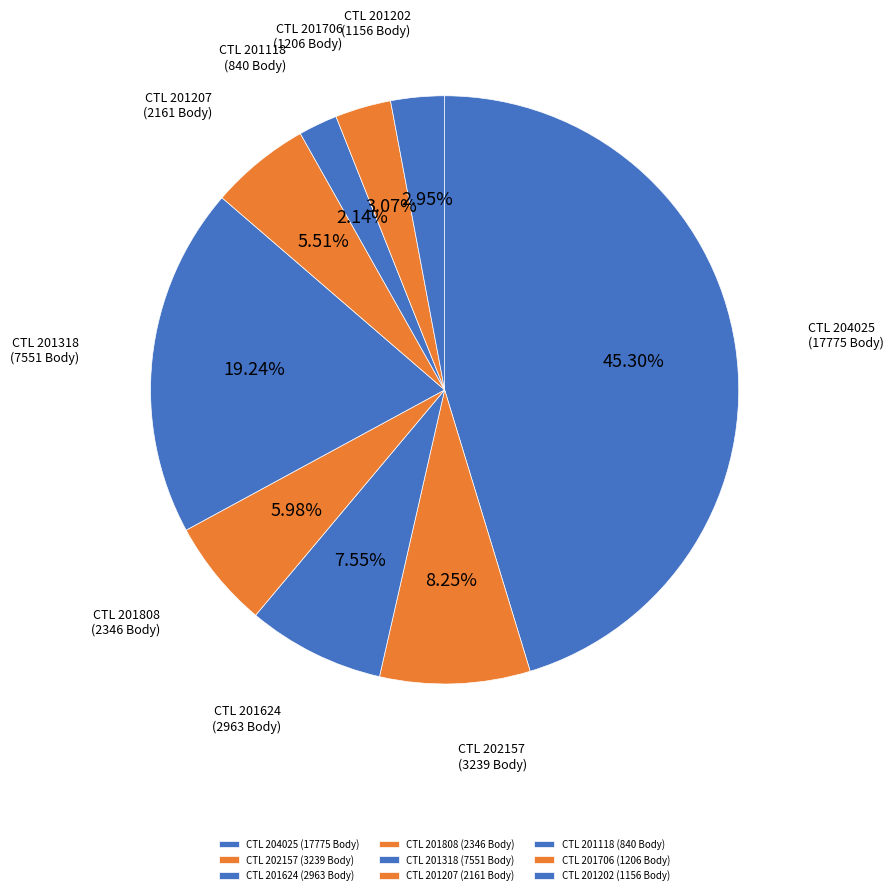

Does any single category account for the majority?

No